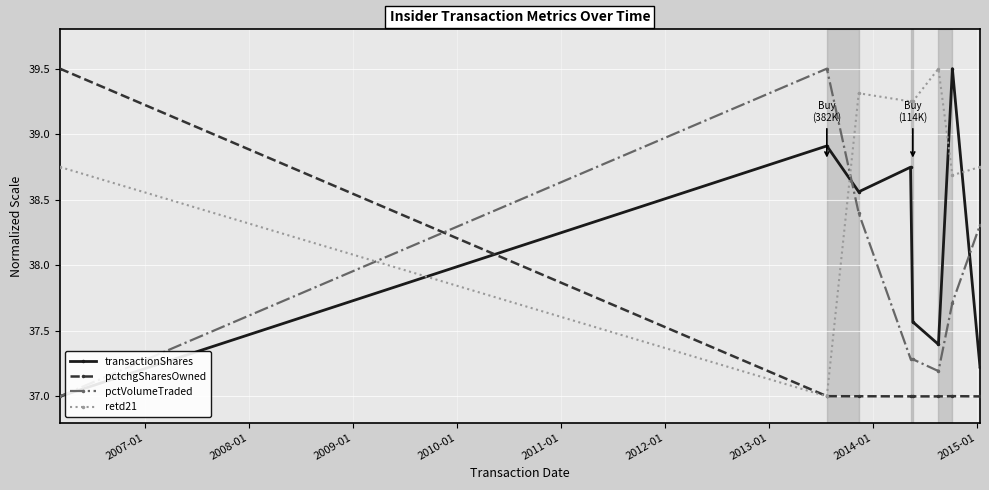

How many retd21 values are between 38 and 39?

3